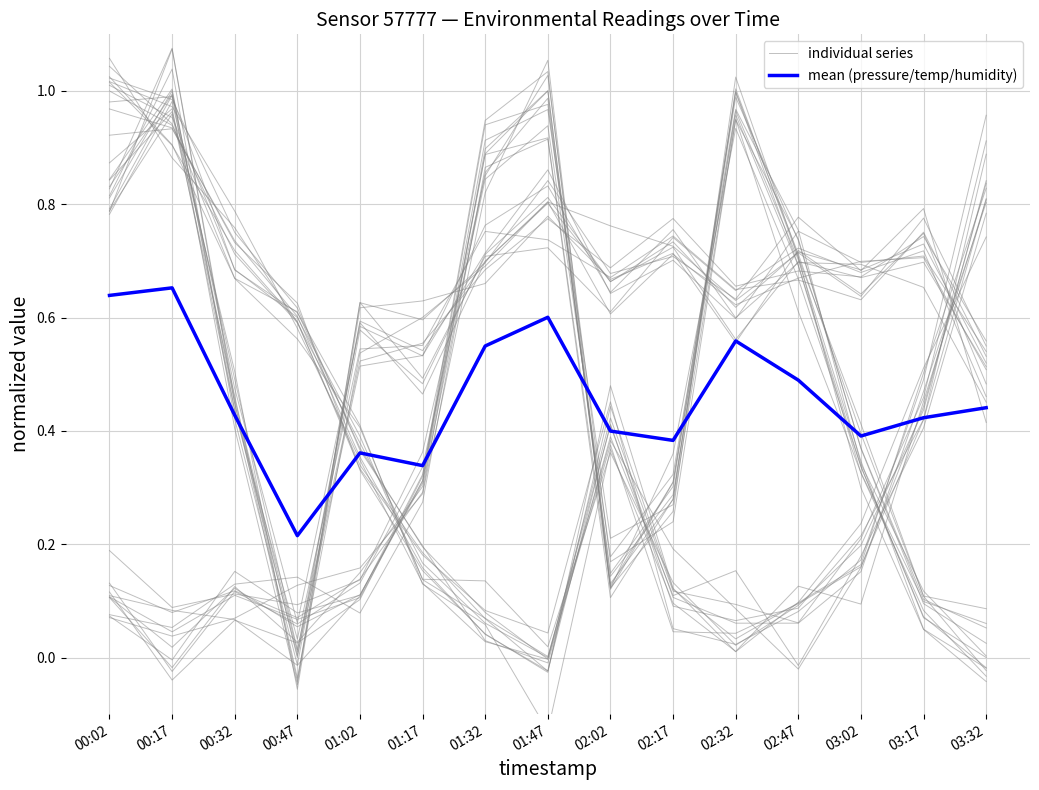

At 00:17, list the series in order from largest to smallest.

individual series, mean (pressure/temp/humidity)